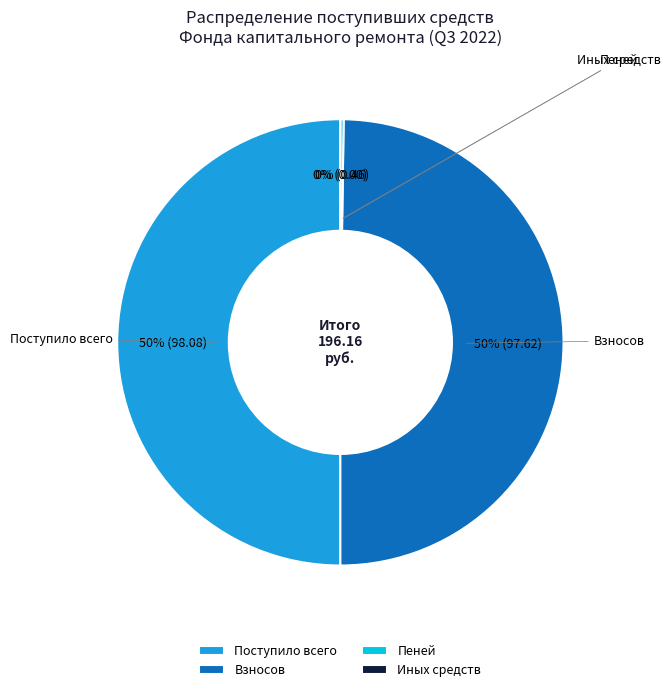

True or false: Поступило всего accounts for 50% of the total.

True